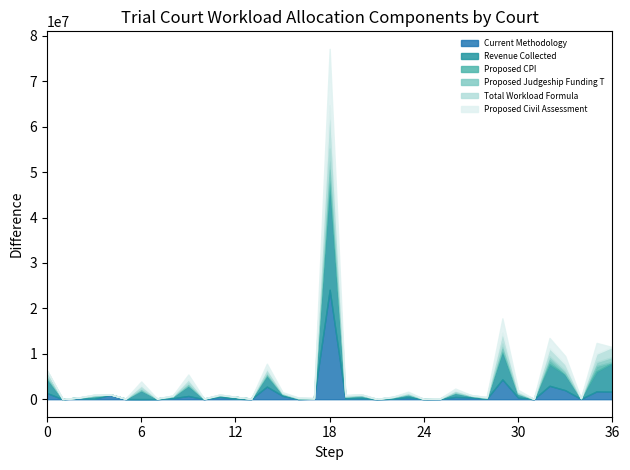

What is the value of the Proposed Judgeship Funding T point at the 15th from the left?

414880.0